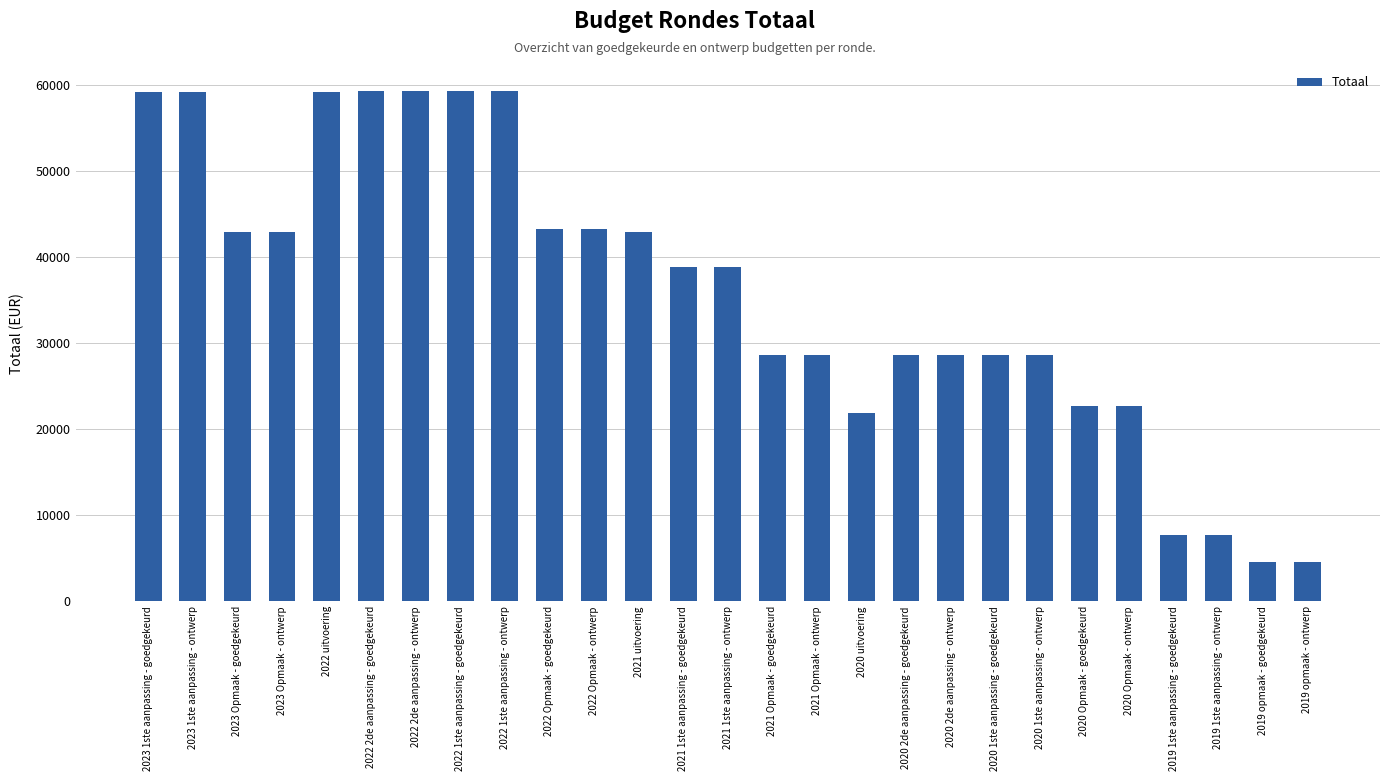

What is the minimum value shown in the chart?

4593